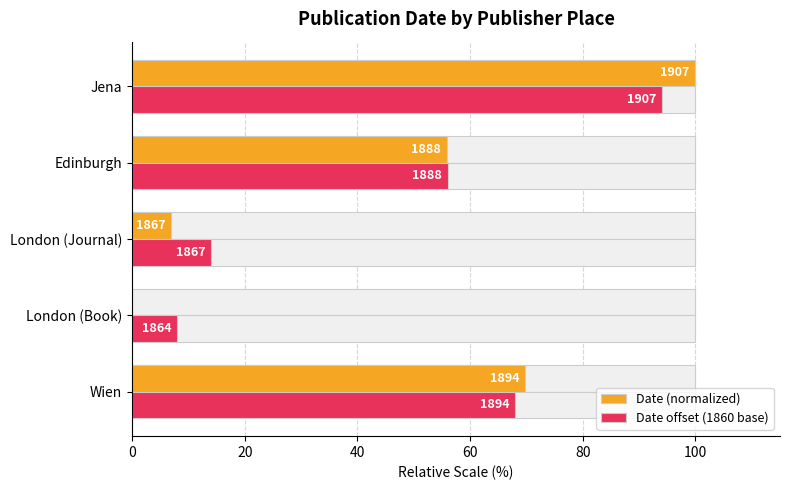

How many values in the Date offset (1860 base) series are below 56?

2